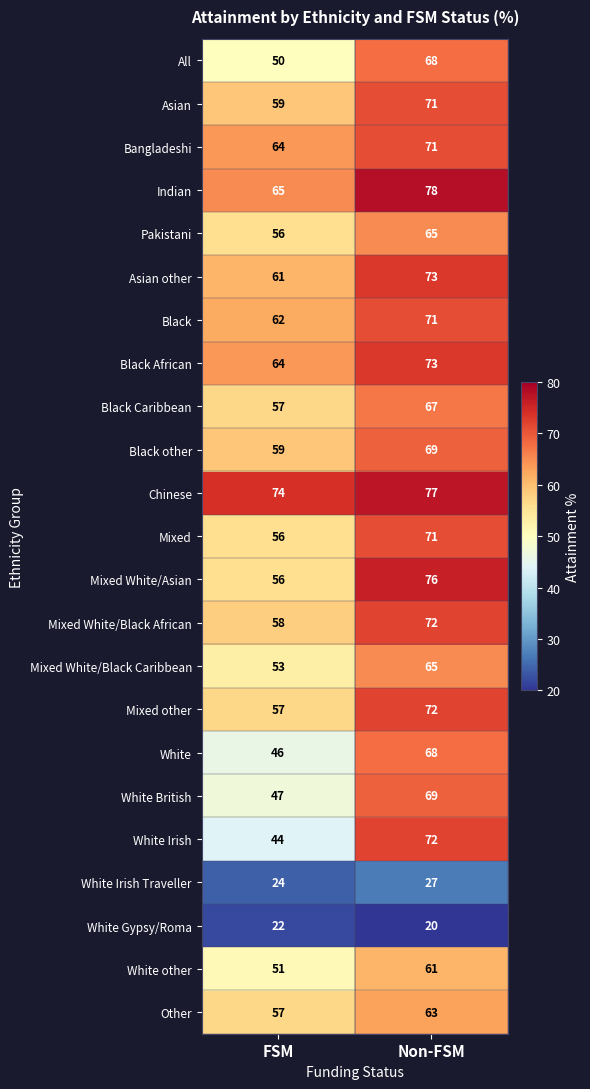

What is the lowest value of the All series?

50